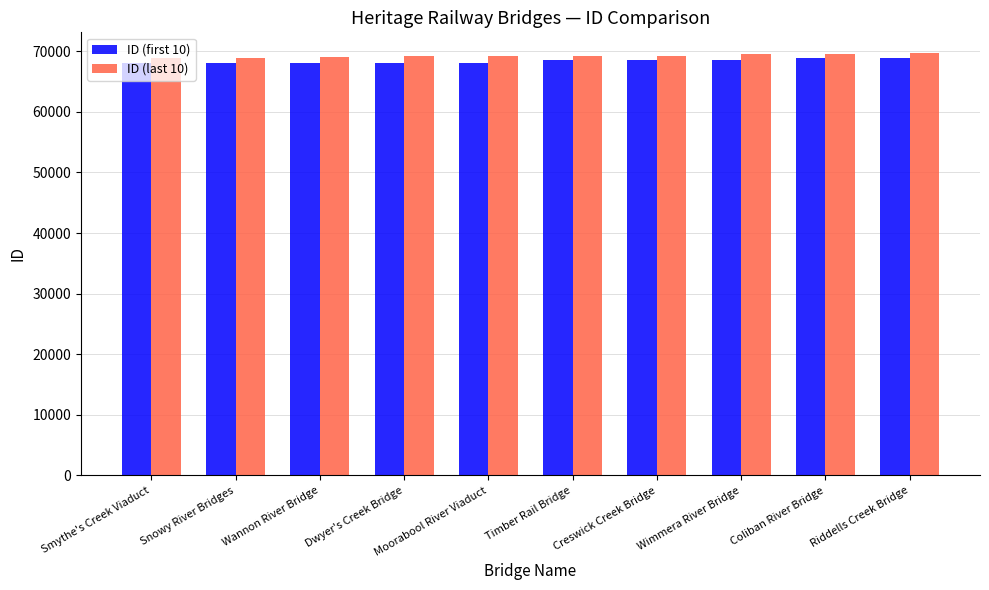

What is the average value of the ID (first 10) series?

68372